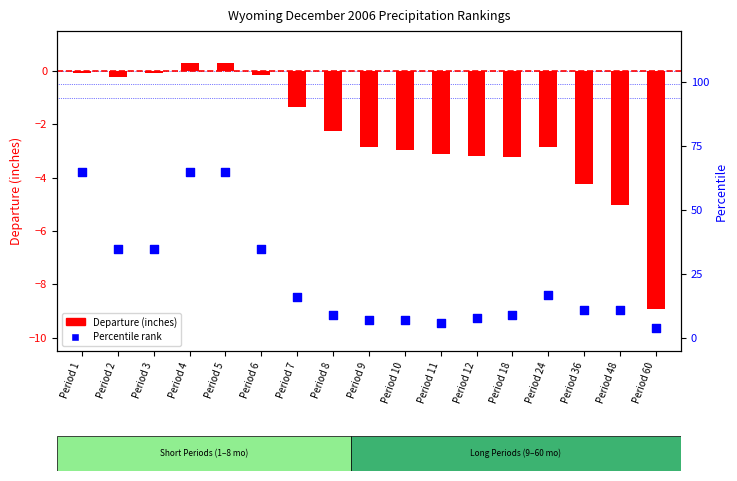

What is the total value across all series at Period 12?

4.8